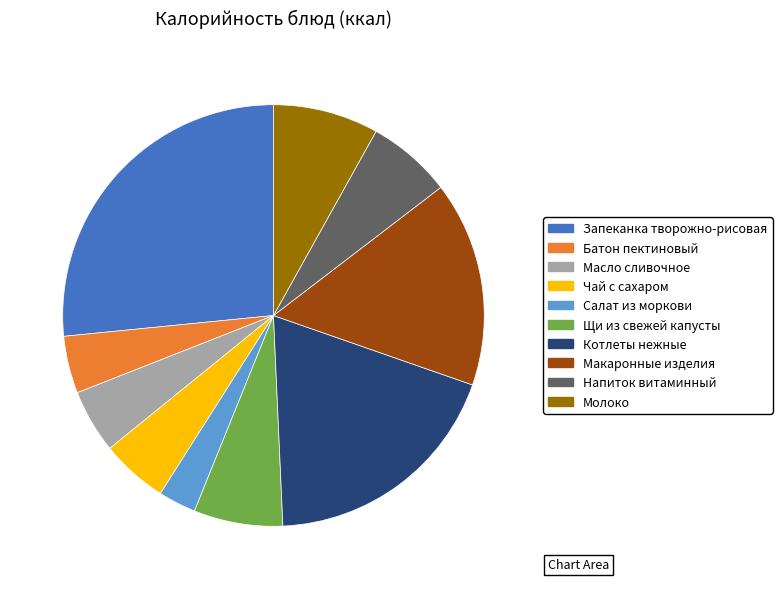

Between Салат из моркови and Щи из свежей капусты, which is larger?

Щи из свежей капусты